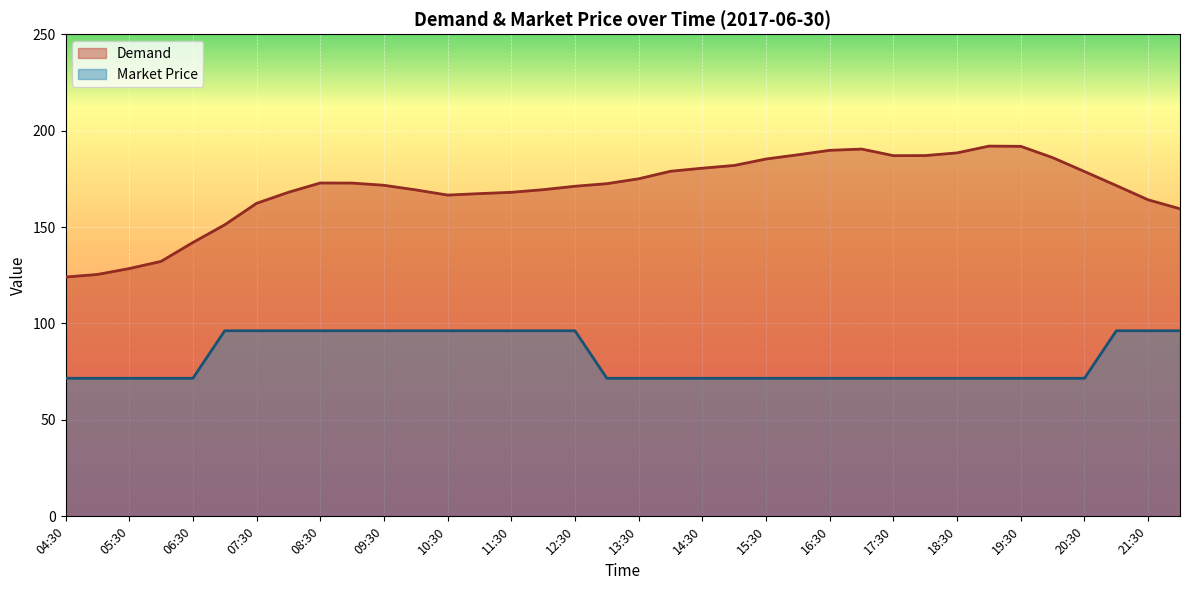

Reading left to right, transcribe all the data shown in this chart.

Demand: 124.1	125.4	128.5	132.2	142.0	151.2	162.3	168.0	172.8	172.8	171.7	169.3	166.6	167.3	168.0	169.4	171.2	172.5	175.0	178.9	180.5	181.9	185.3	187.5	189.8	190.4	187.0	187.1	188.4	192.0	191.9	186.0	178.8	171.5	164.1	159.5
Market Price: 71.6	71.6	71.6	71.6	71.6	96.2	96.2	96.2	96.2	96.2	96.2	96.2	96.2	96.2	96.2	96.2	96.2	71.6	71.6	71.6	71.6	71.6	71.6	71.6	71.6	71.6	71.6	71.6	71.6	71.6	71.6	71.6	71.6	96.2	96.2	96.2